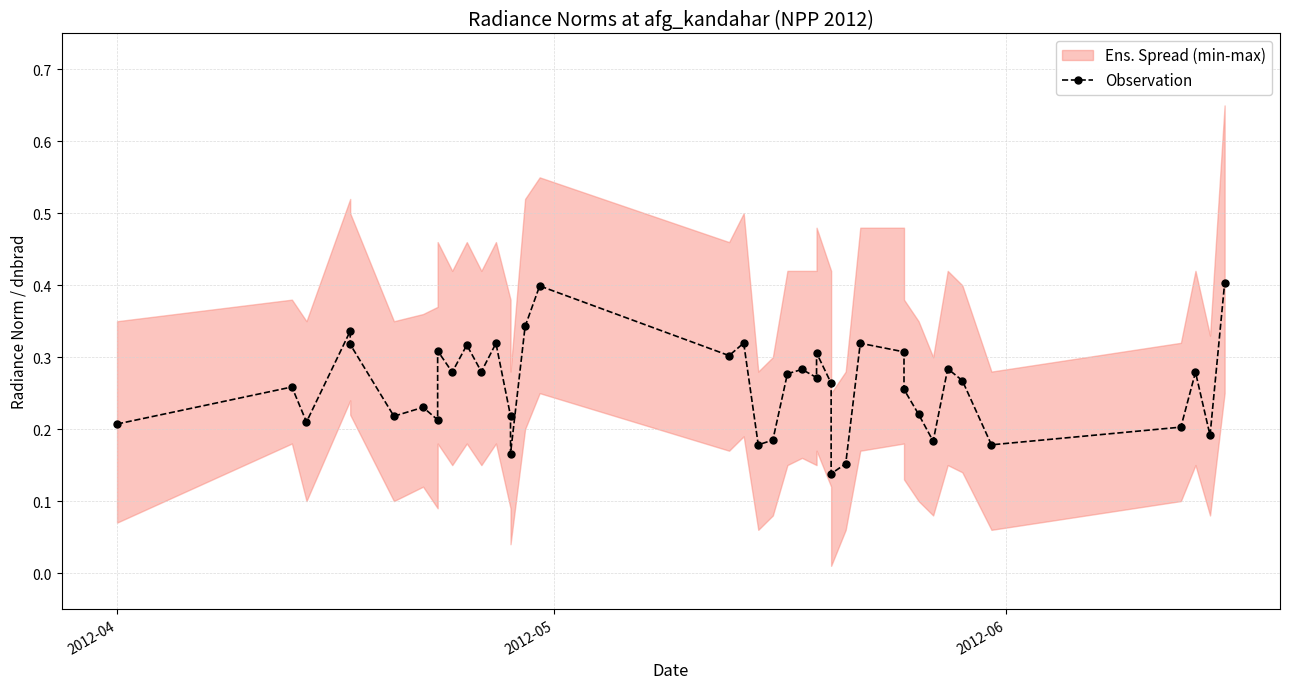

True or false: the data shows 0.1 at 19.

False